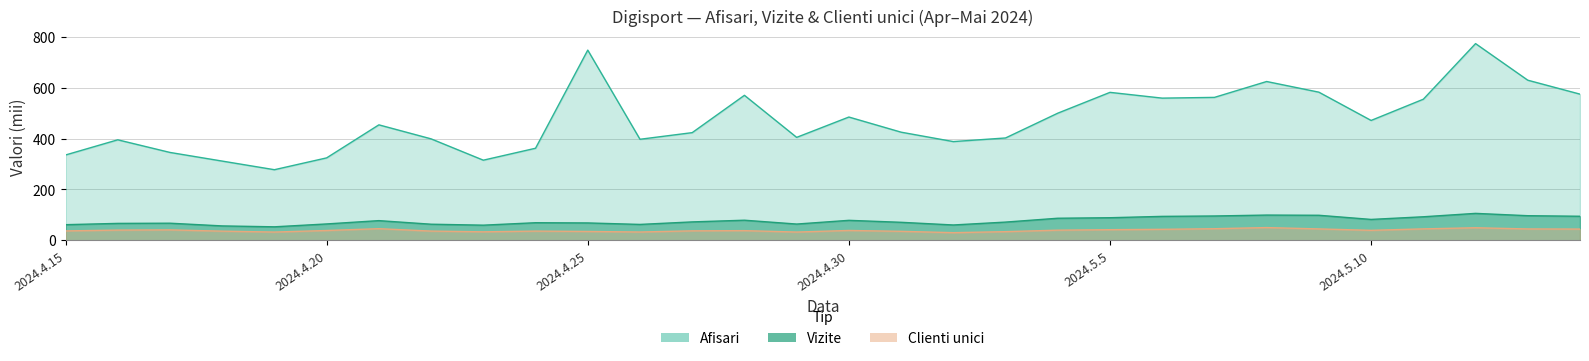

At which label does Afisari reach its peak?

2024.5.12